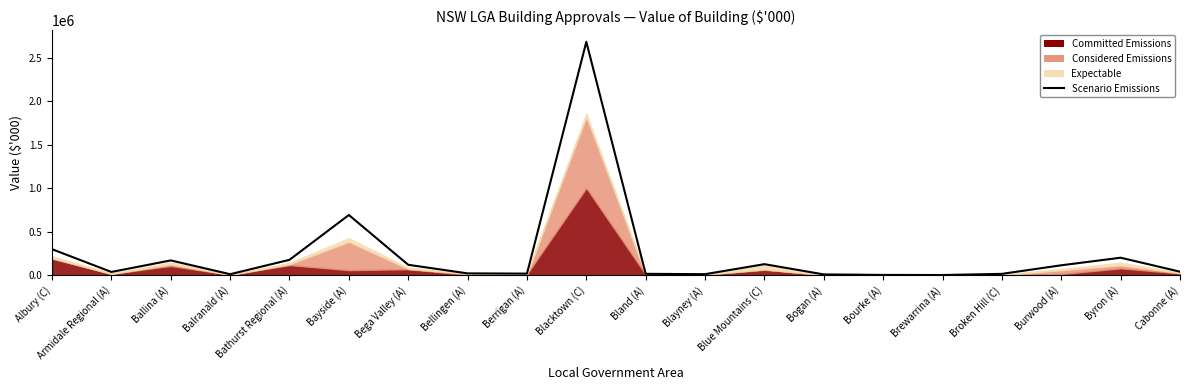

What is the label of the 13th point from the left?

Blue Mountains (C)